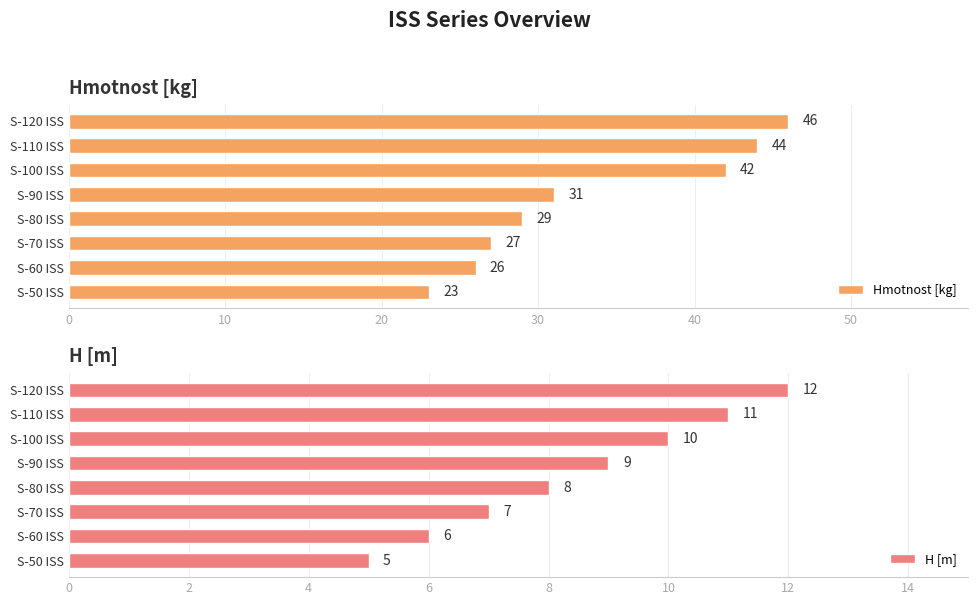

Which category has the lowest value in the Hmotnost [kg] series?

S-50 ISS